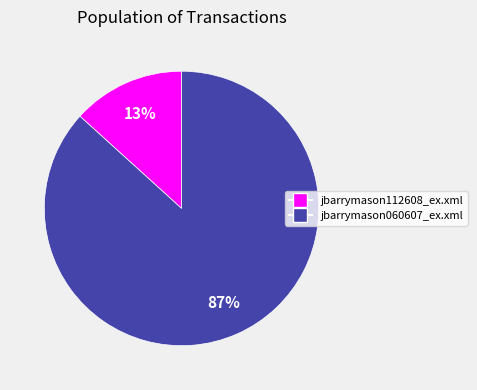

True or false: jbarrymason060607_ex.xml accounts for 80% of the total.

False